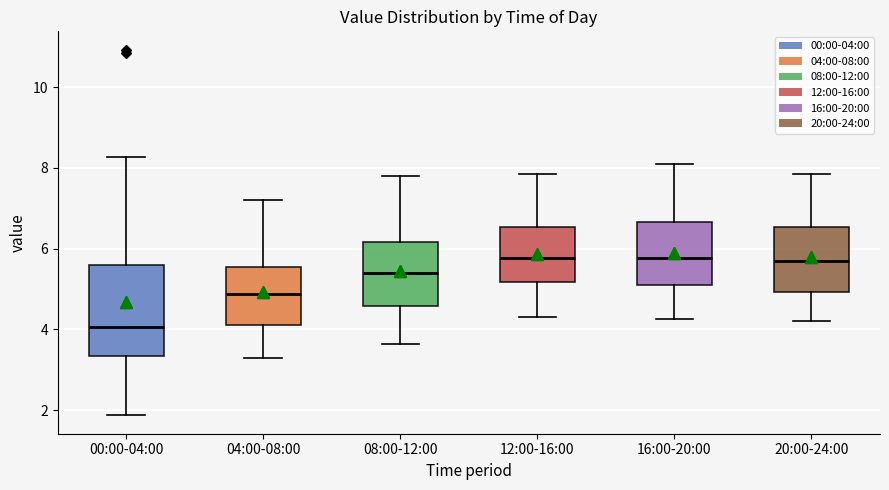

Comparing the boxes themselves (not the whiskers), which one is the tallest?

00:00-04:00